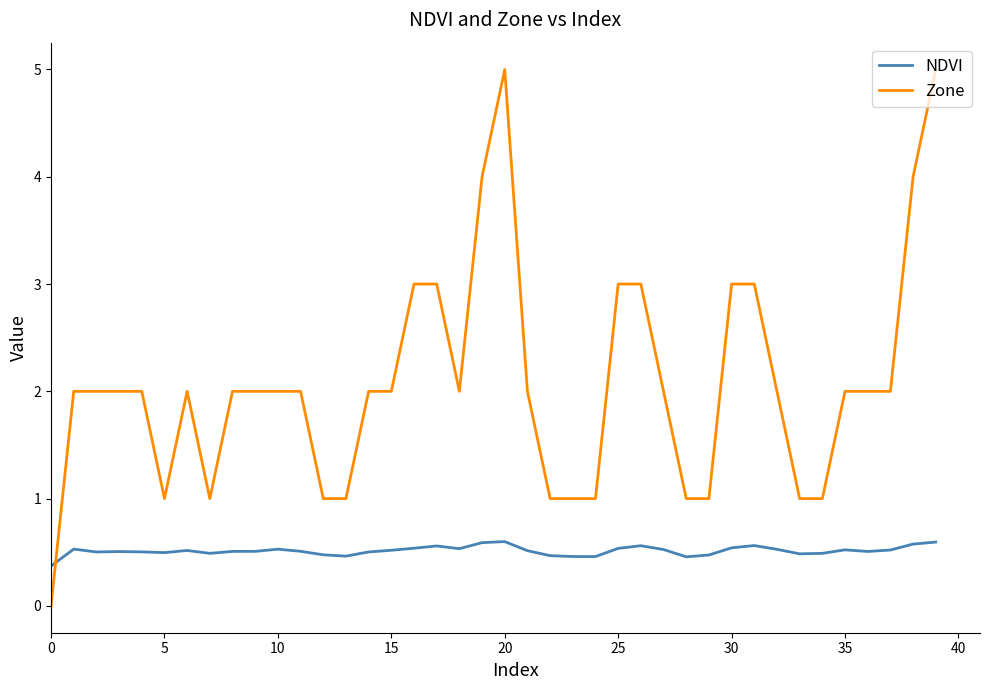

What is the difference between the maximum and minimum values in the Zone series?

5.0